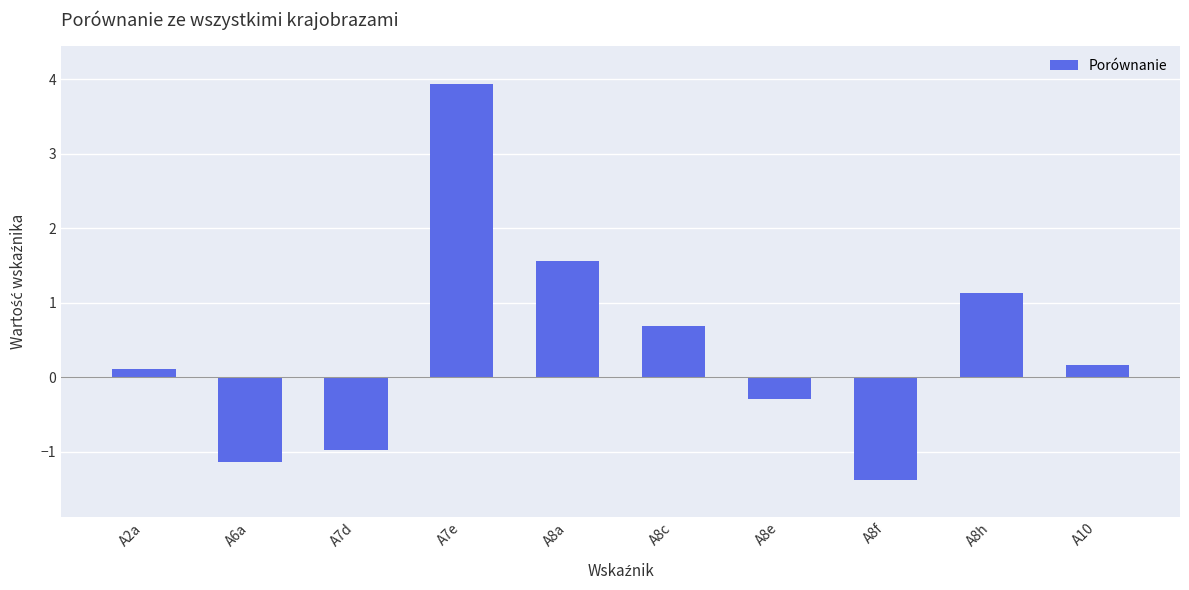

What is the change in value from A6a to A8e?

+0.9